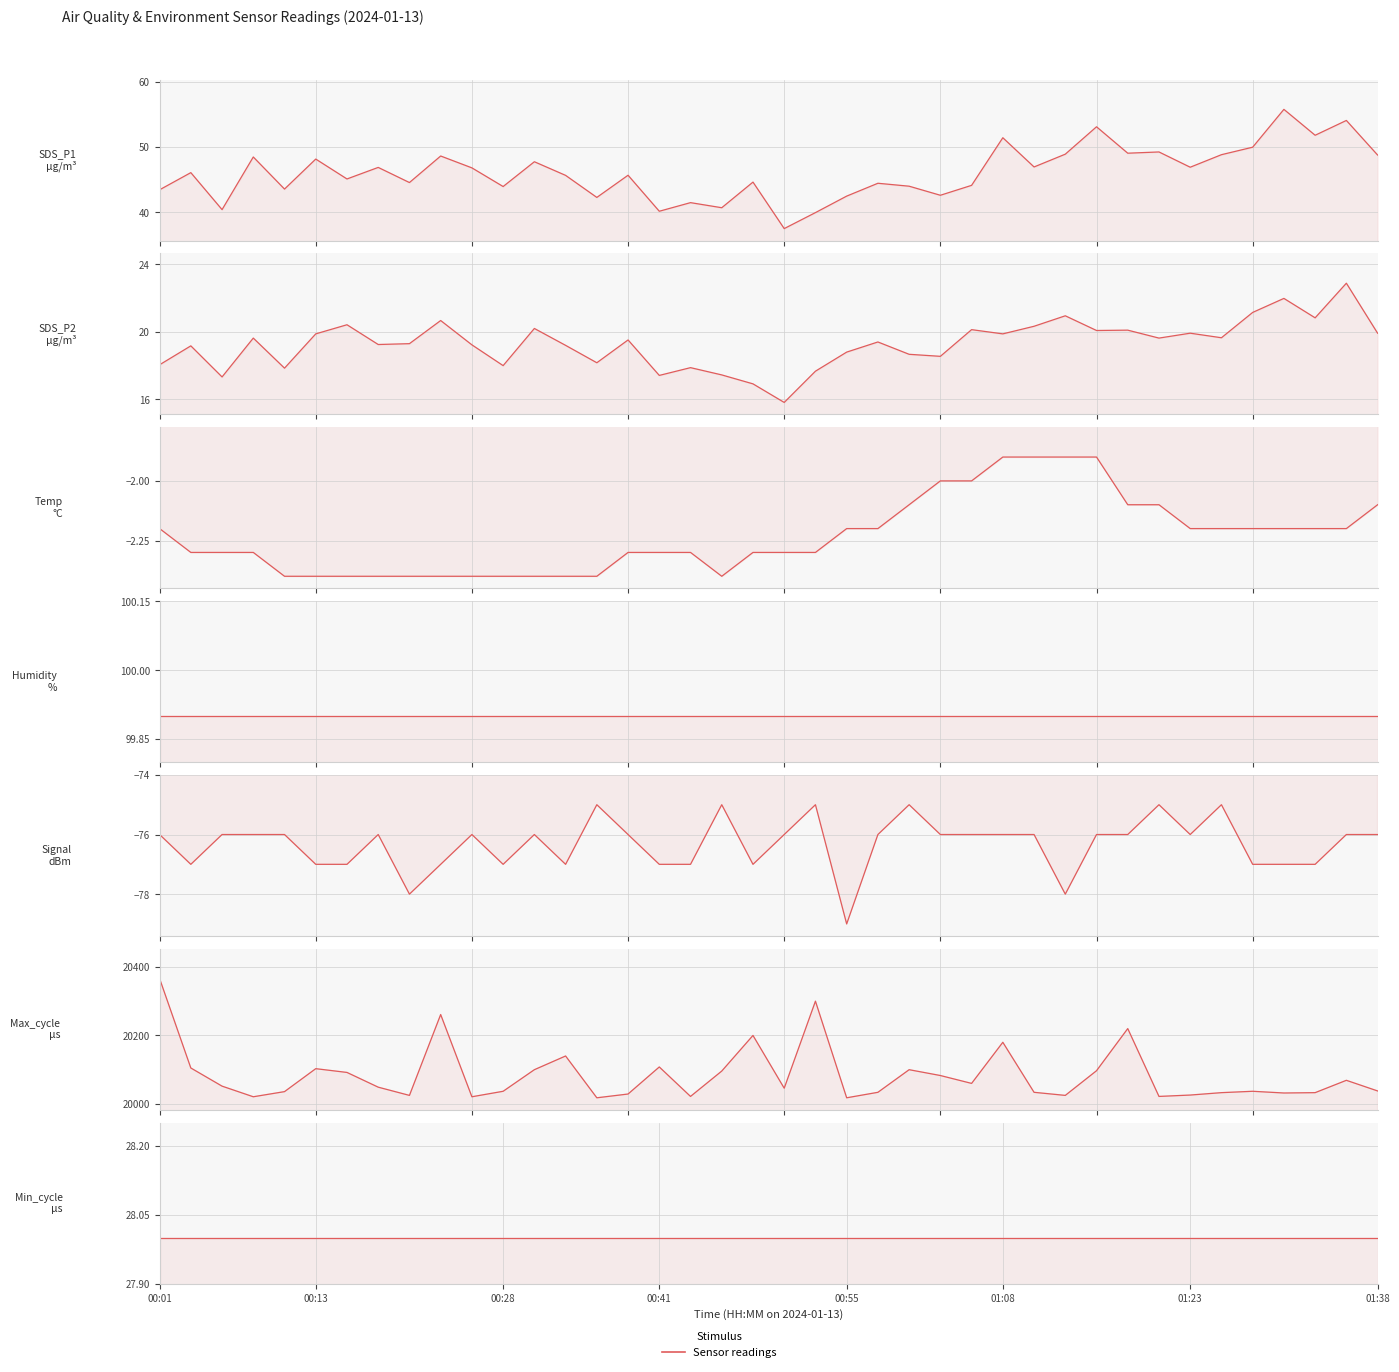

What is the label of the 4th point from the right?

01:31